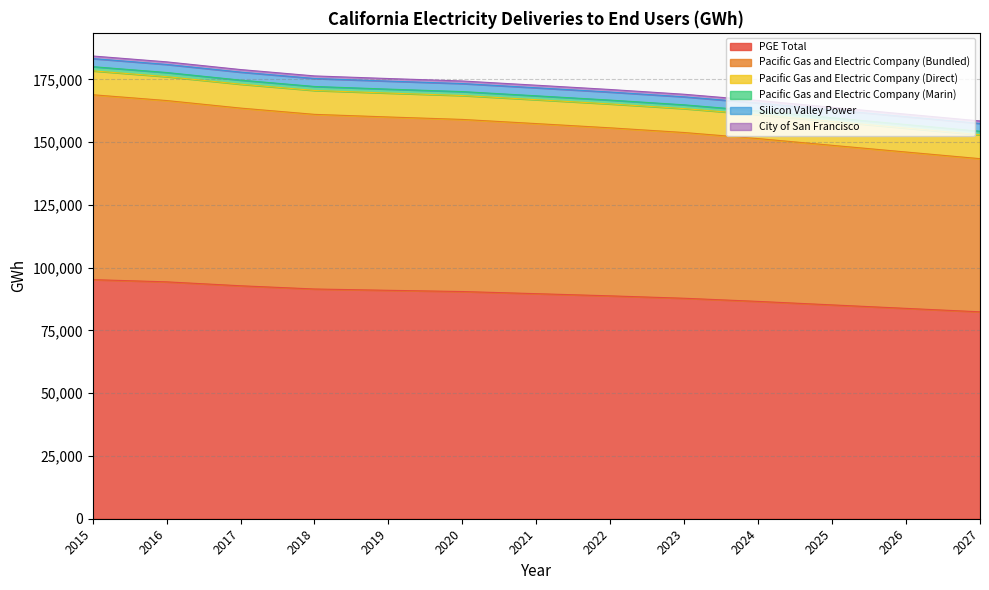

Where is Pacific Gas and Electric Company (Marin) nearest to the value 167232?

2022